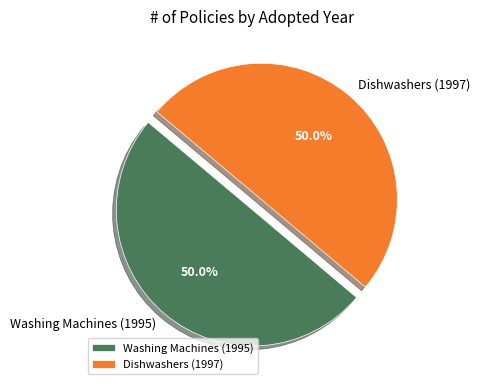

How many slices are in this pie chart?

2